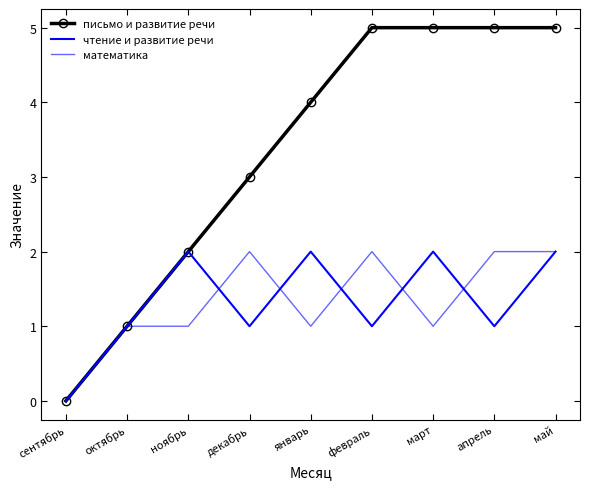

The value of математика at декабрь is 1. True or false?

False